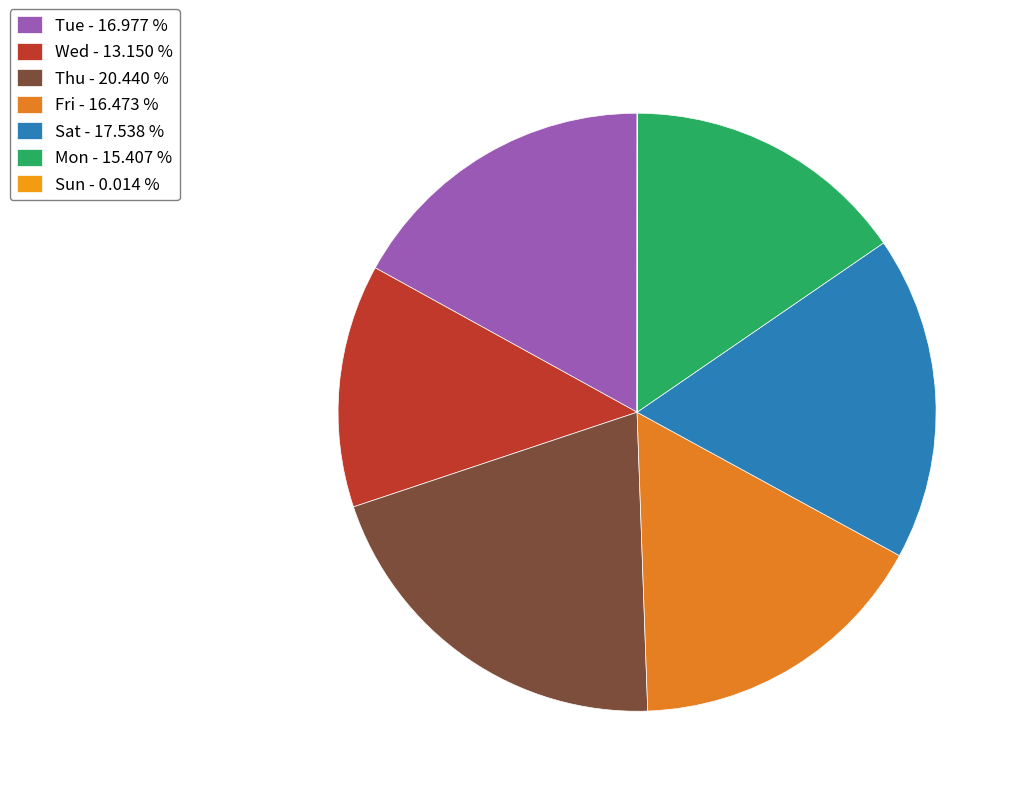

Which has a higher value, Wed or Mon?

Mon